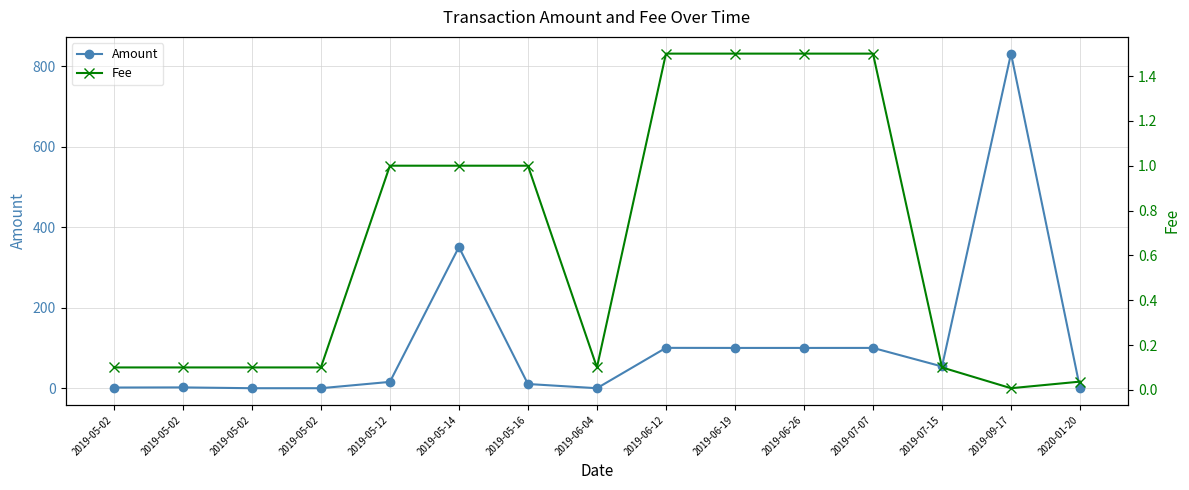

At 2019-07-15, list the series in order from smallest to largest.

Fee, Amount